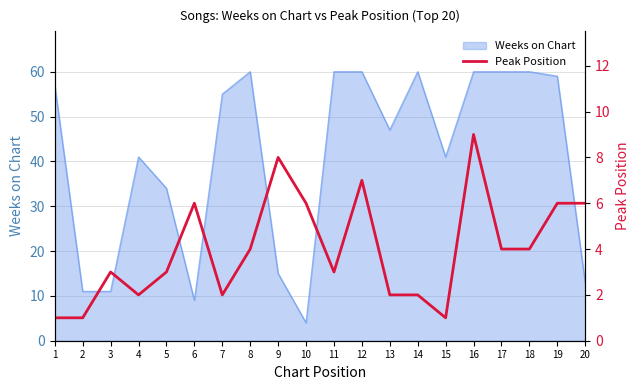

What is the sum of the values at 4 and 13?

4